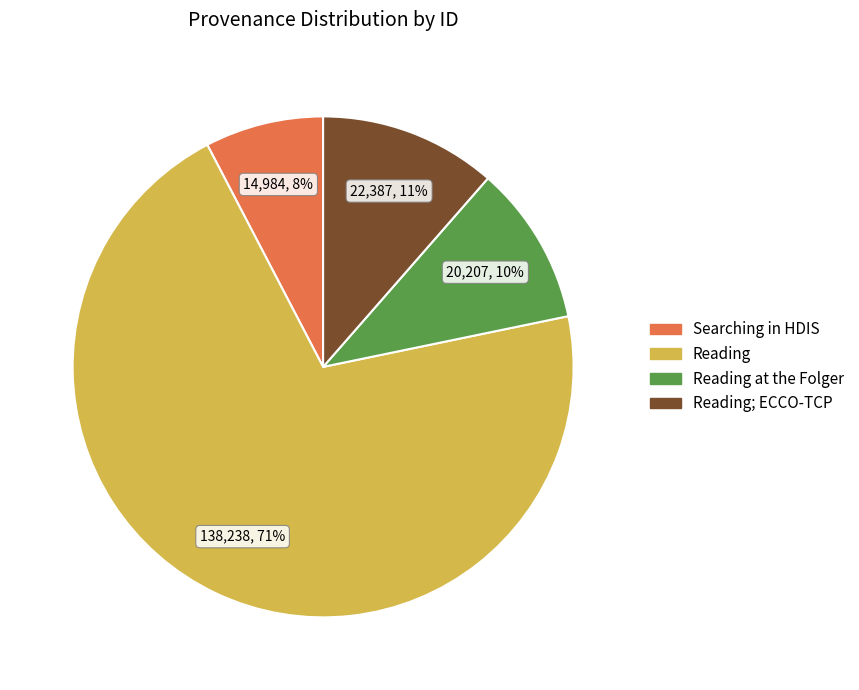

How many slices are in this pie chart?

4